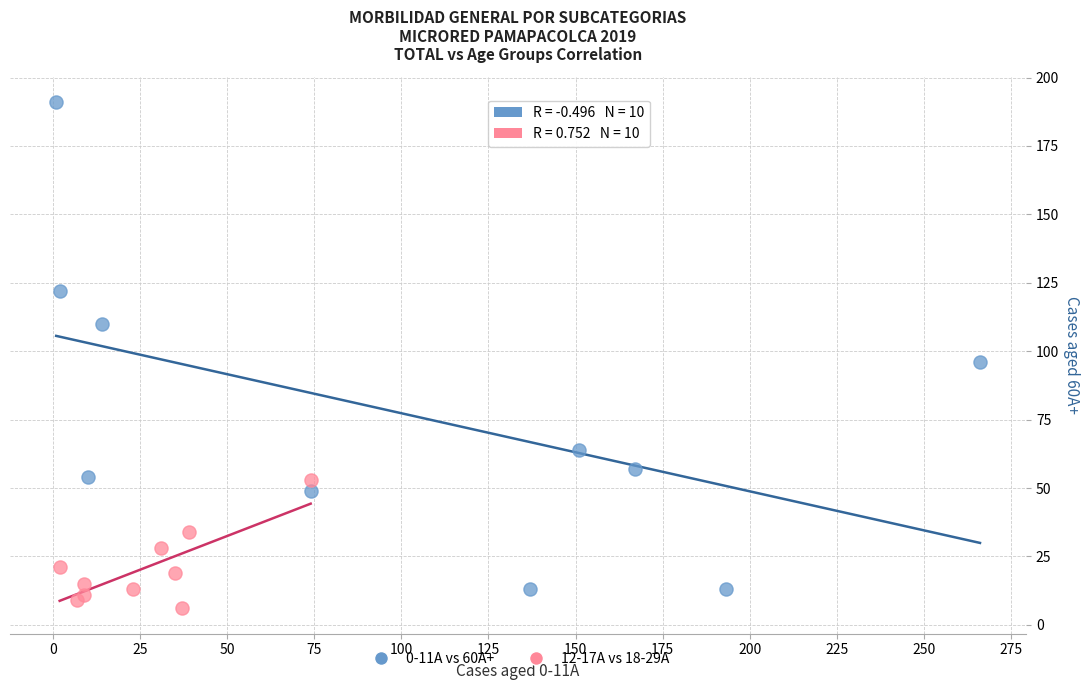

Which series reaches the maximum Y coordinate?

0-11A vs 60A+